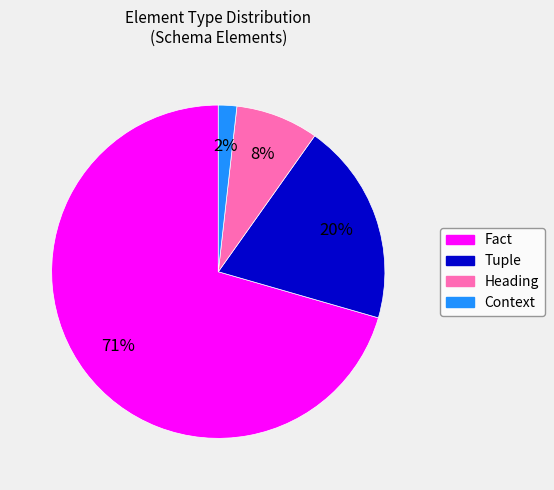

Is the sum of Fact and Tuple greater than half?

Yes